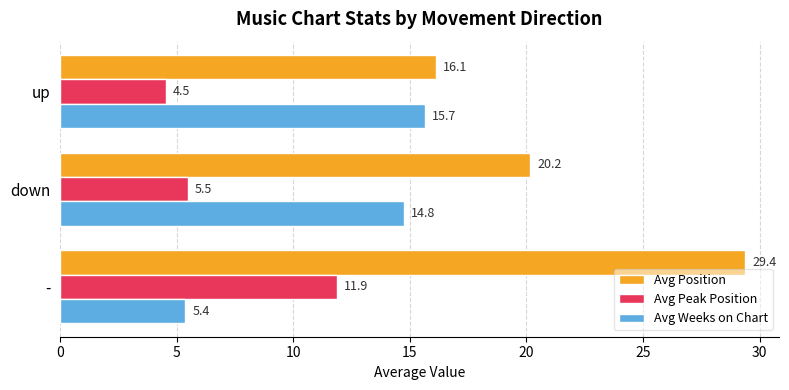

How many data points in Avg Position are above 20?

2